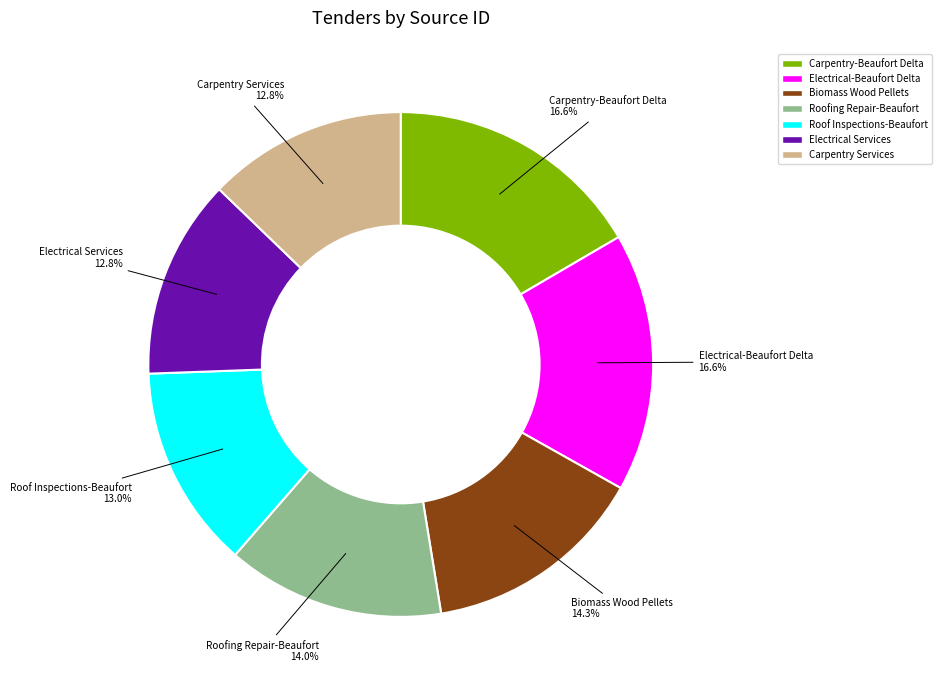

Does any single category account for the majority?

No